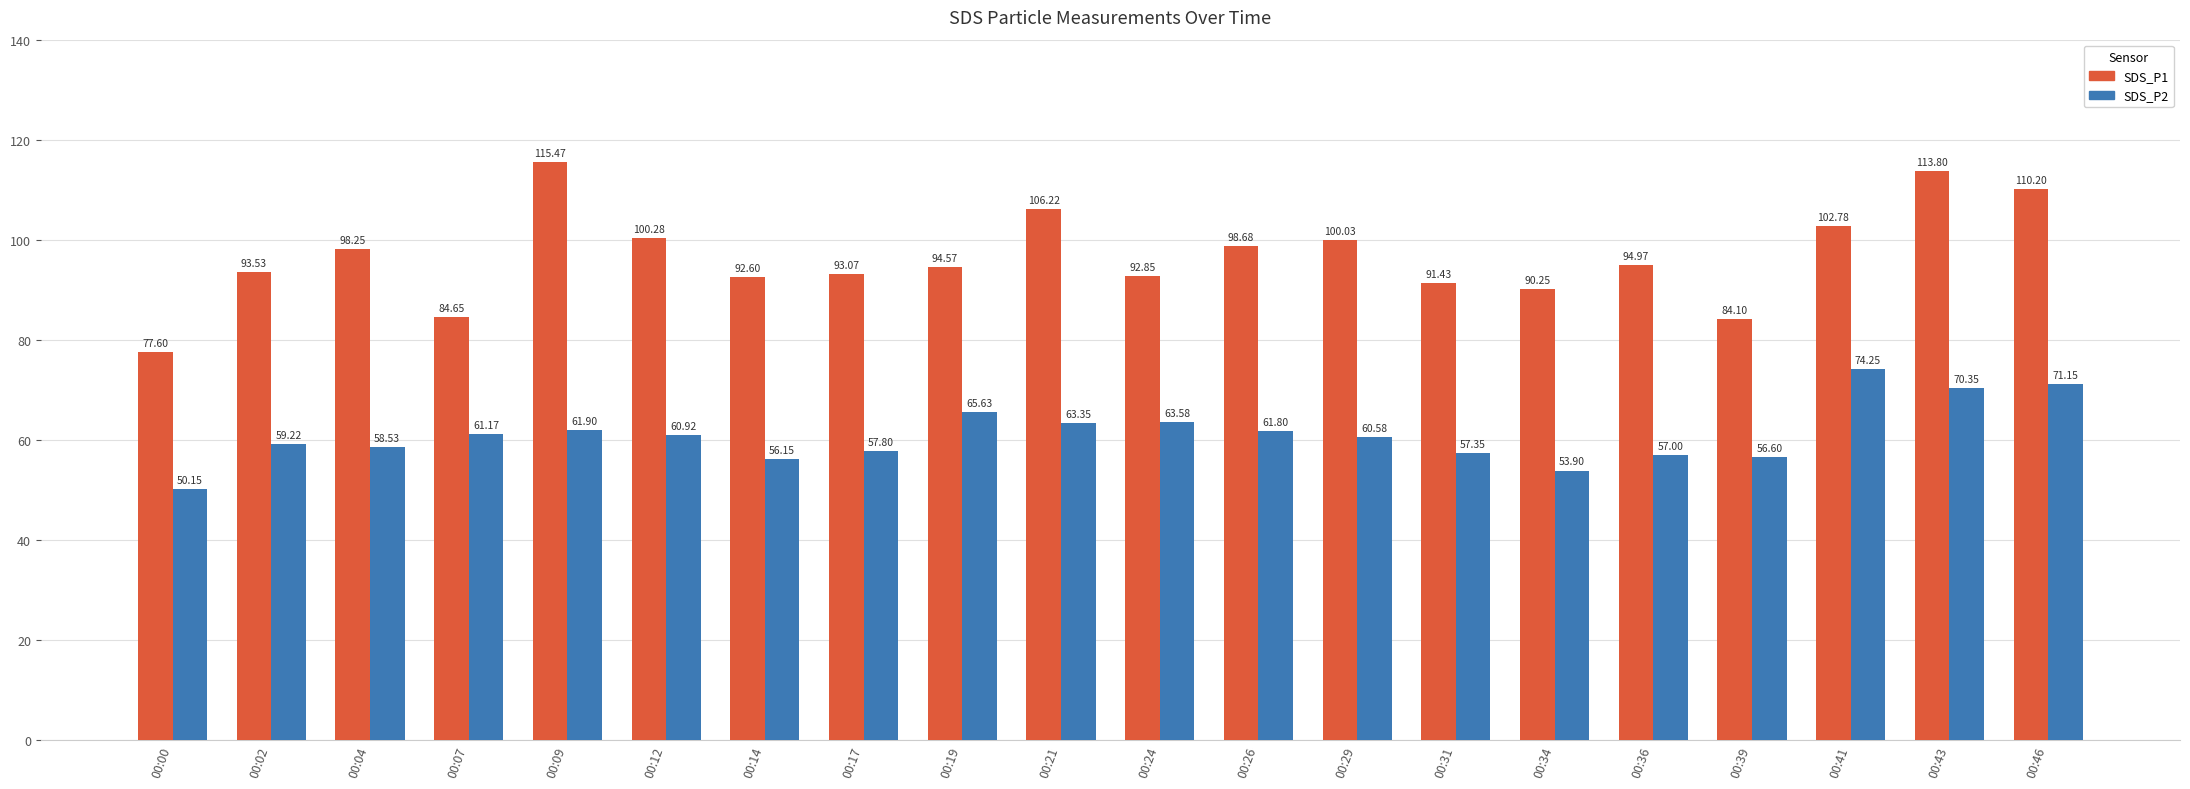

What is the value of the SDS_P1 bar at the 1st from the left?

77.6